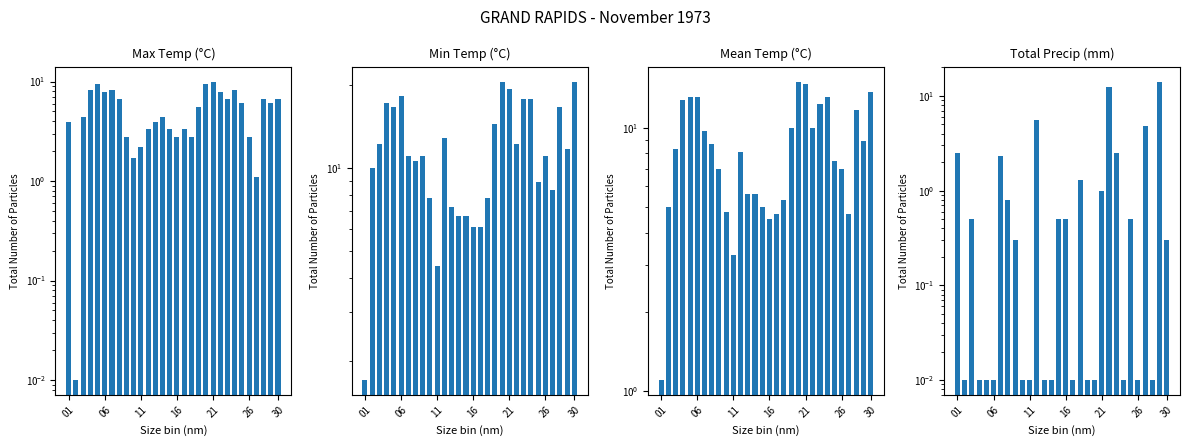

Reading left to right, extract all data points from this chart.

Max Temp (°C): 3.9	0.0	4.4	8.3	9.4	7.8	8.3	6.7	2.8	1.7	2.2	3.3	3.9	4.4	3.3	2.8	3.3	2.8	5.6	9.4	10.0	7.8	6.7	8.3	6.1	2.8	1.1	6.7	6.1	6.7
Min Temp (°C): 1.7	10.0	12.2	17.2	16.7	18.3	11.1	10.6	11.1	7.8	4.4	12.8	7.2	6.7	6.7	6.1	6.1	7.8	14.4	20.6	19.4	12.2	17.8	17.8	8.9	11.1	8.3	16.7	11.7	20.6
Mean Temp (°C): 1.1	5.0	8.3	12.8	13.1	13.1	9.7	8.7	7.0	4.8	3.3	8.1	5.6	5.6	5.0	4.5	4.7	5.3	10.0	15.0	14.7	10.0	12.3	13.1	7.5	7.0	4.7	11.7	8.9	13.7
Total Precip (mm): 2.5	0.0	0.5	0.0	0.0	0.0	2.3	0.8	0.3	0.0	0.0	5.6	0.0	0.0	0.5	0.5	0.0	1.3	0.0	0.0	1.0	12.4	2.5	0.0	0.5	0.0	4.8	0.0	14.2	0.3